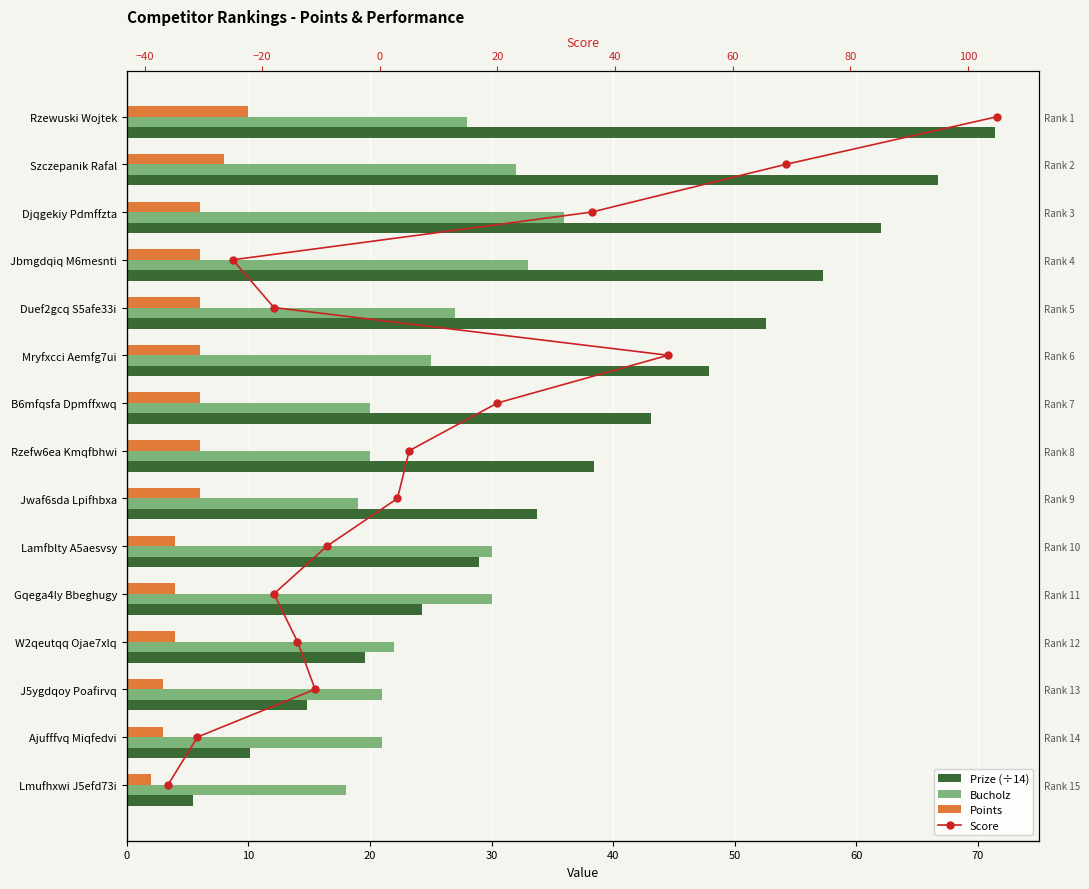

True or false: Bucholz has a value of 11.0 at Rzefw6ea Kmqfbhwi.

False